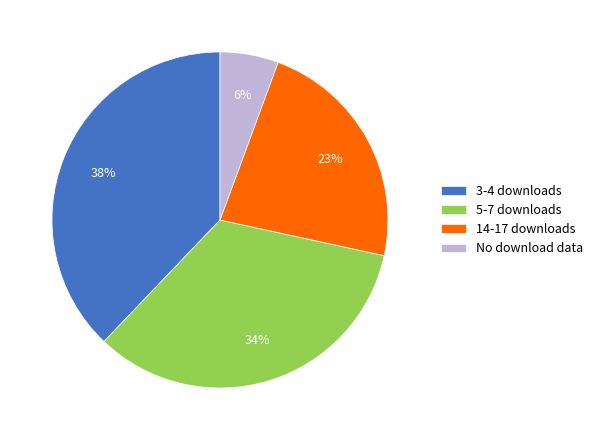

Rank the categories by value from lowest to highest.

No download data, 14-17 downloads, 5-7 downloads, 3-4 downloads